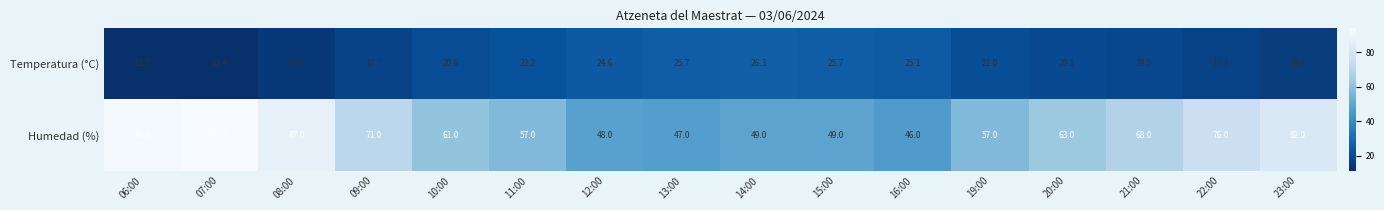

Rank the series by their average value, from lowest to highest.

Temperatura (°C), Humedad (%)